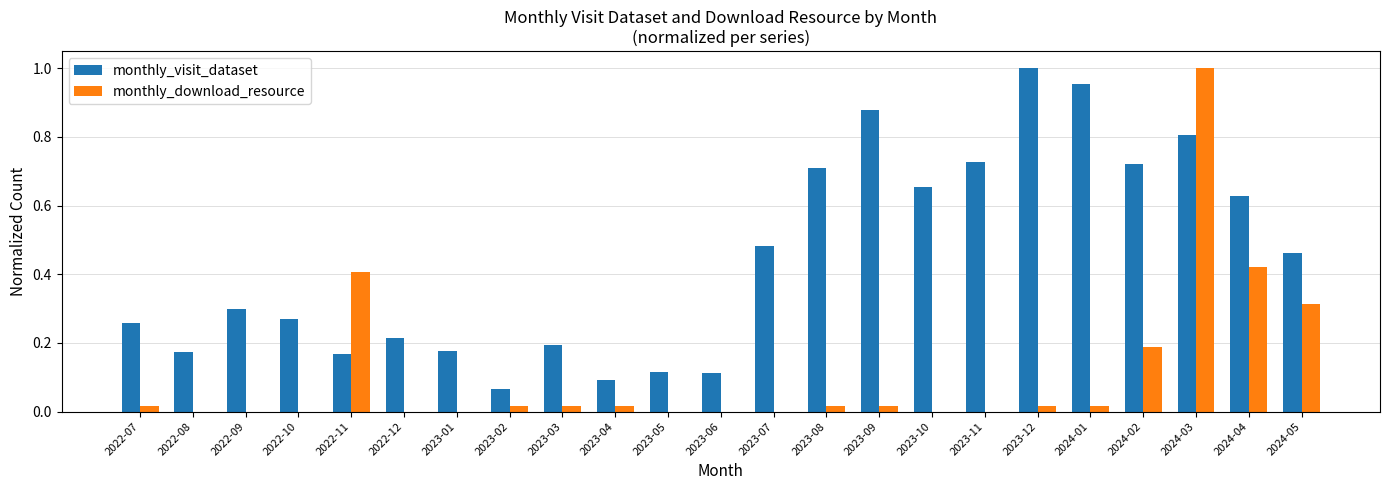

At which label does monthly_visit_dataset reach its peak?

2023-12